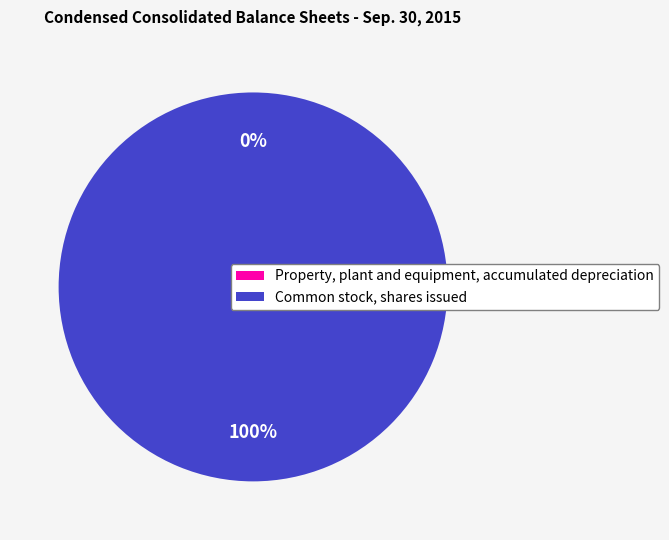

True or false: Common stock, shares issued accounts for 85% of the total.

False